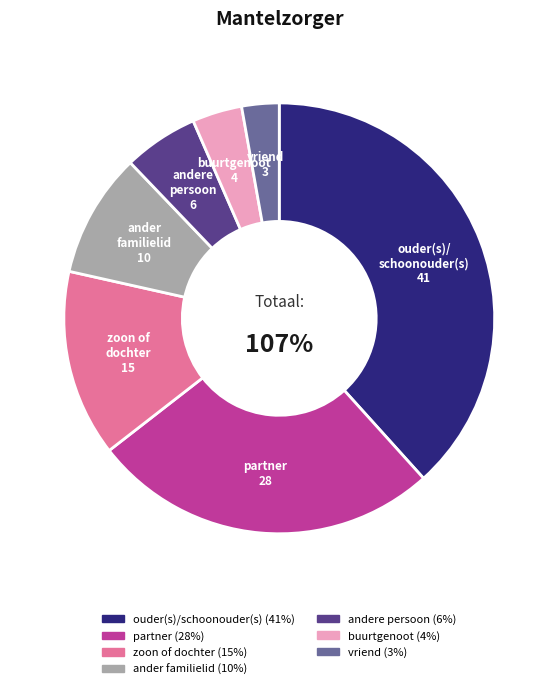

How many slices are in this pie chart?

7